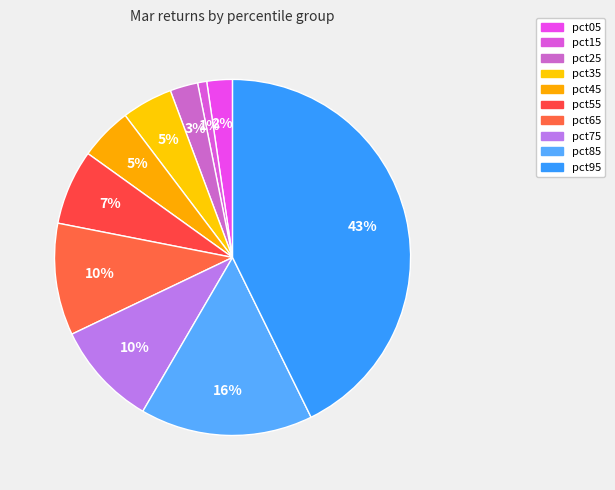

Is it true that pct05 is 2% of the pie?

True